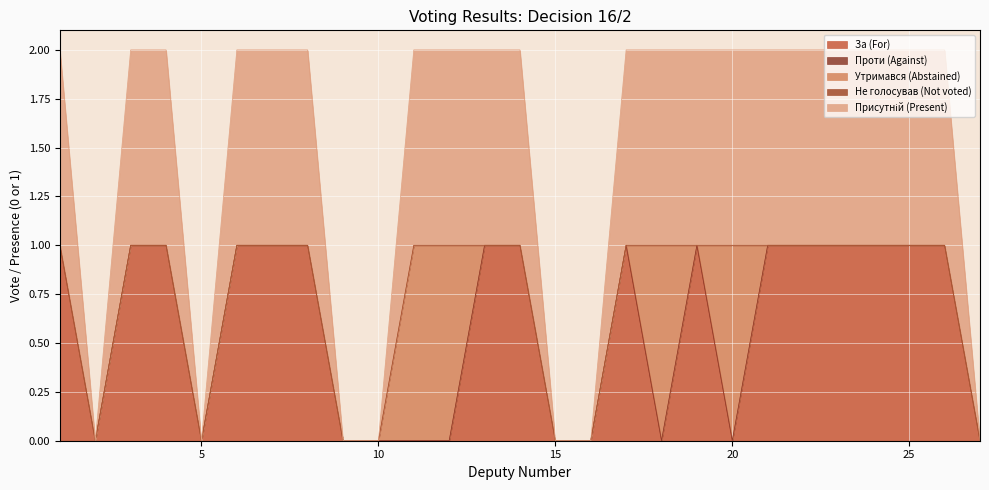

True or false: Не голосував (Not voted) has more than 2 points higher than both neighbors.

False